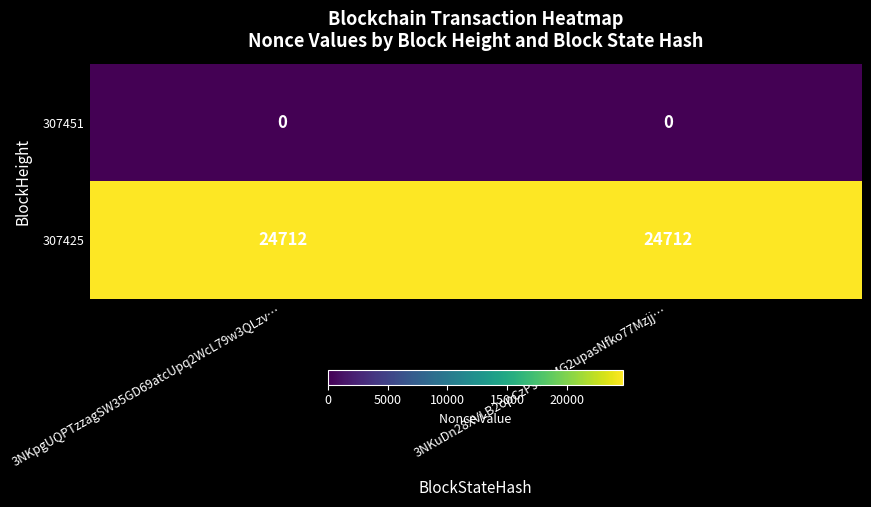

What is the difference between the highest and lowest values at 3NKpgUQPTzzagSW35GD69atcUpq2WcL79w3QLzv…?

24712